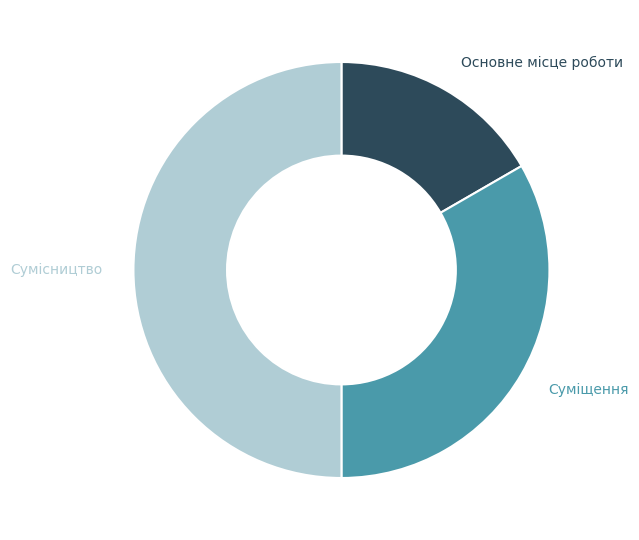

Which category has the smallest portion of the pie?

Основне місце роботи